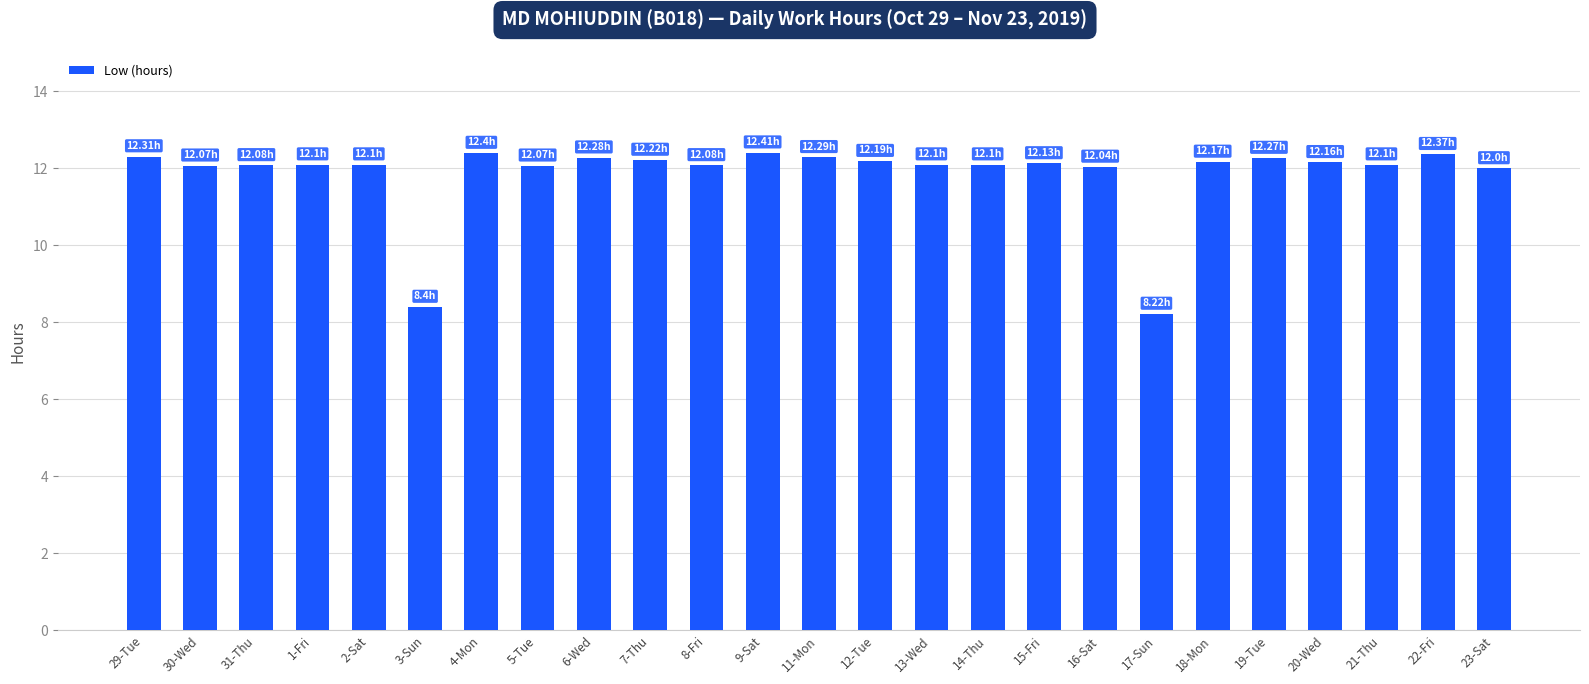

Approximately how many times larger is the value at 1-Fri compared to 17-Sun?

1.5